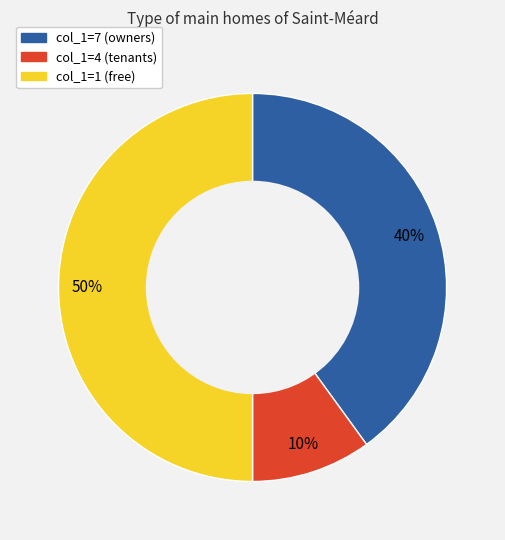

To the nearest percent, what is the difference between the largest and smallest slice percentages?

40%